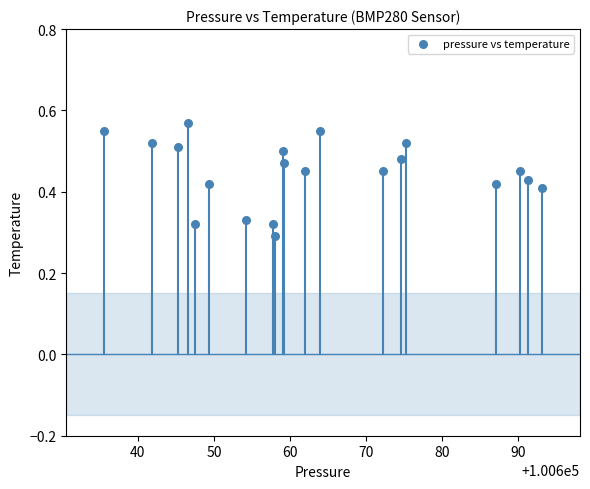

What is the range of X values (max minus min)?

57.6